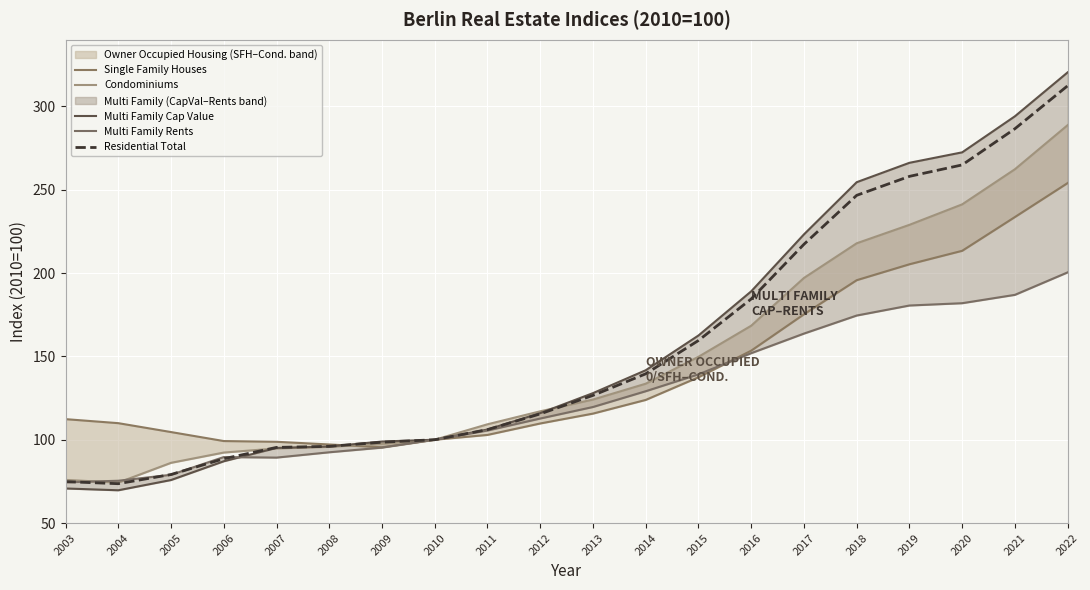

What is the smallest value displayed?

69.7